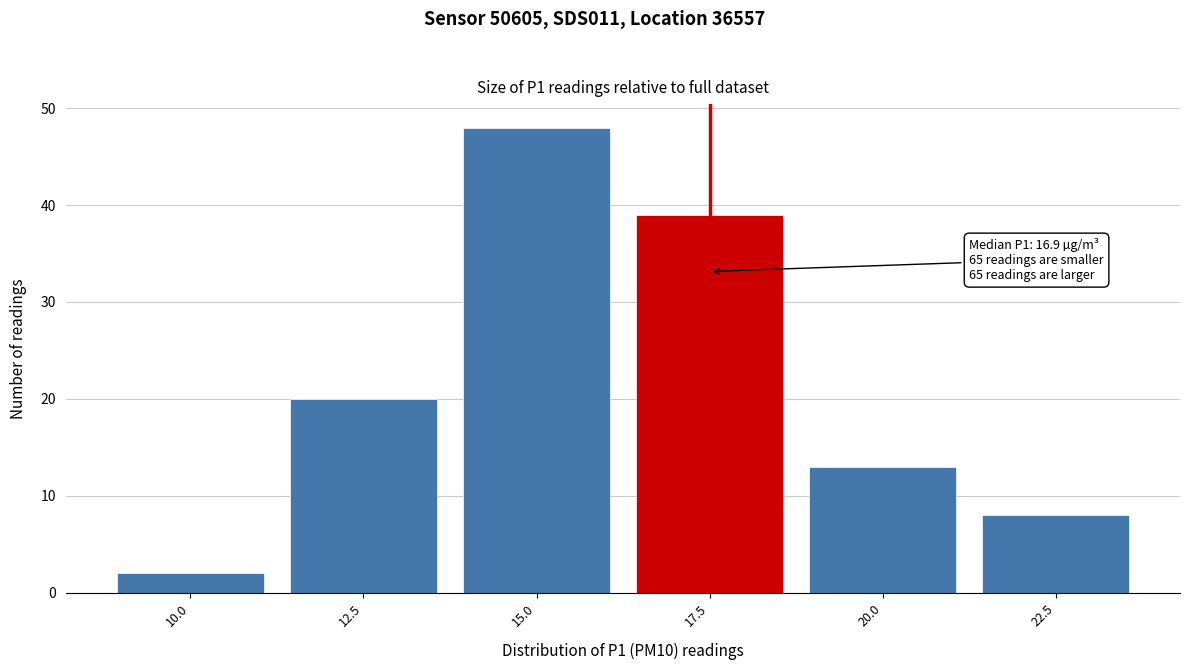

Reading right to left, list all the values displayed in this chart.

8	13	39	48	20	2